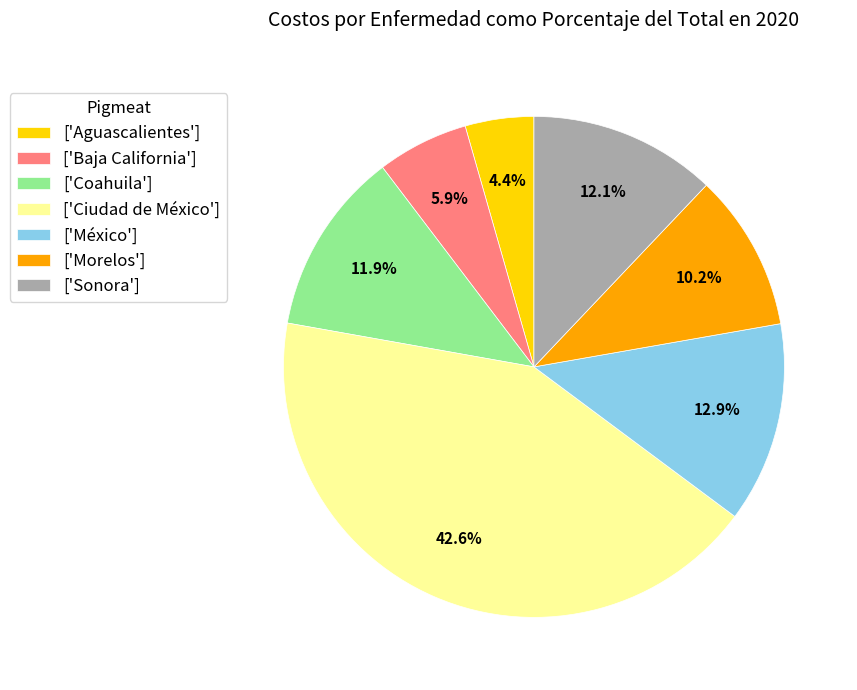

Which has a higher value, ['Baja California'] or ['Morelos']?

['Morelos']